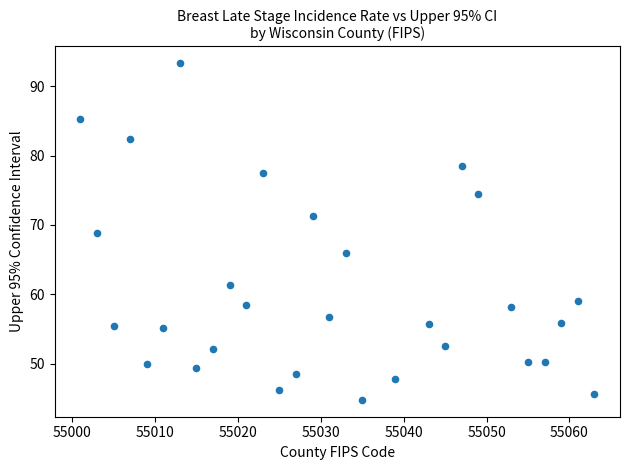

What is the range of X values (max minus min)?

62.0